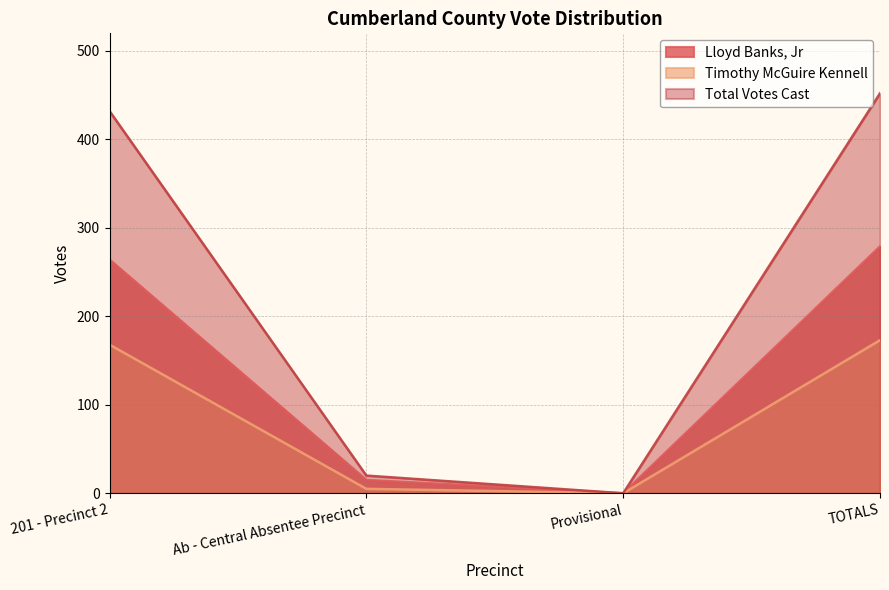

At how many categories does at least one series exceed 97?

2